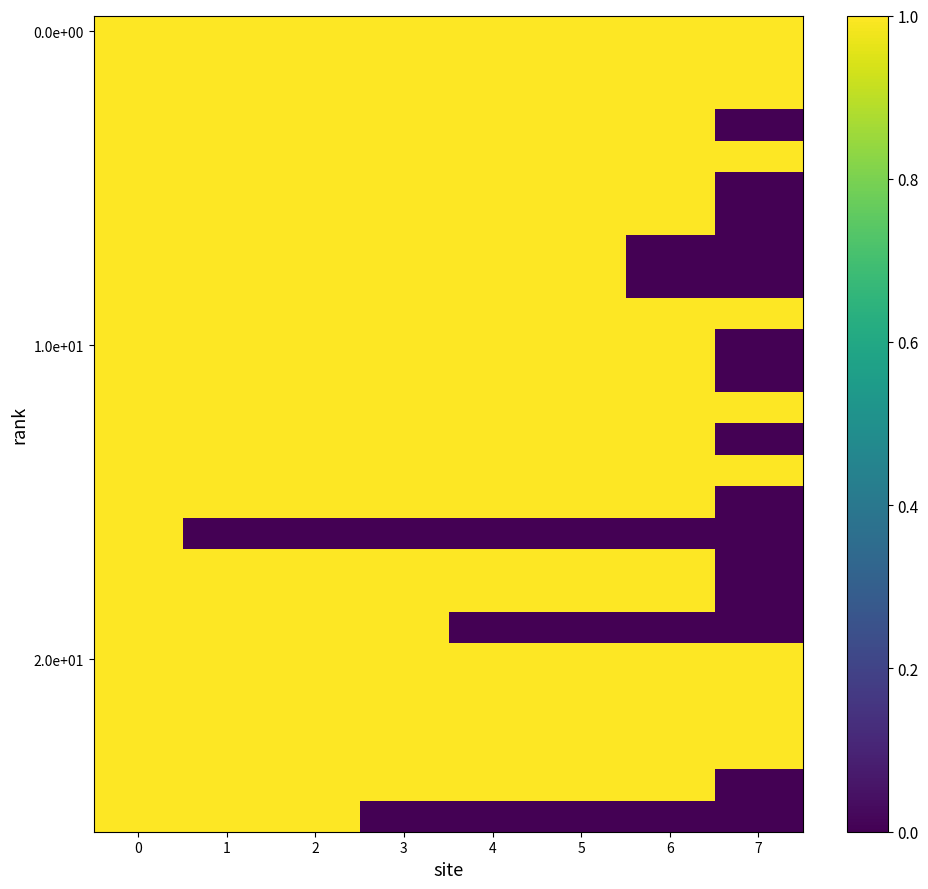

What is the total value across all series at 2?

25